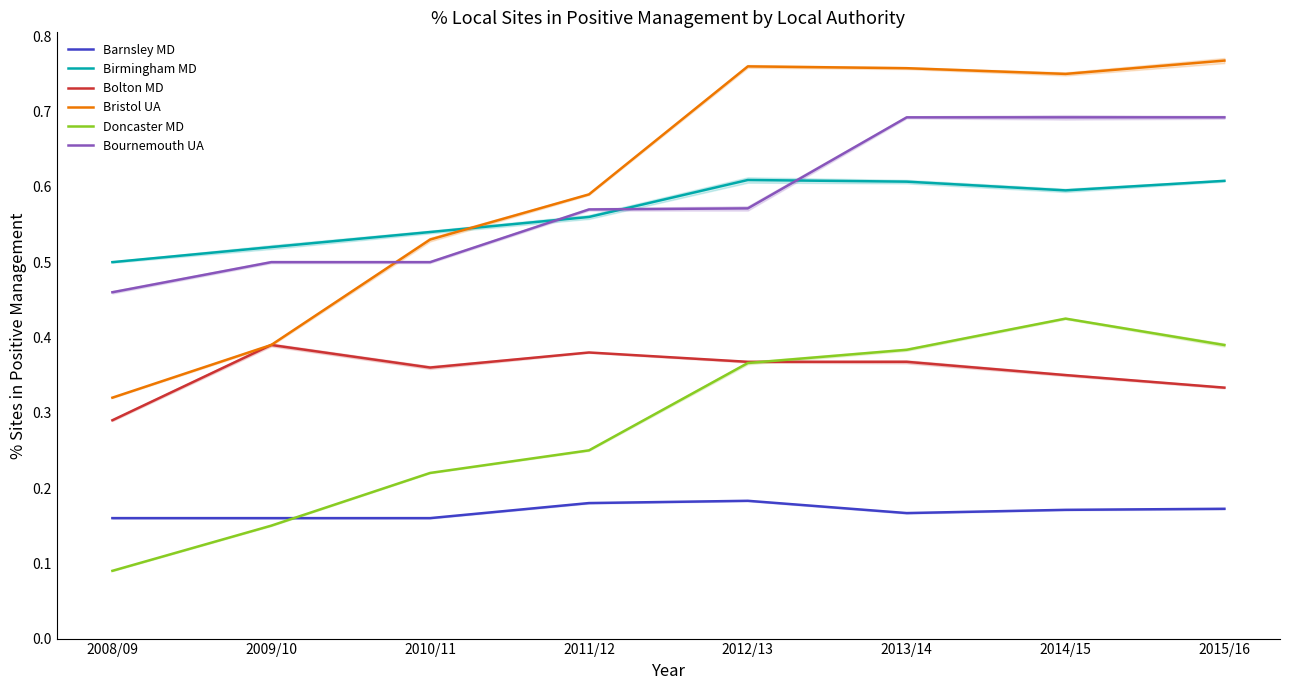

Which series has the widest spread of values?

Bristol UA